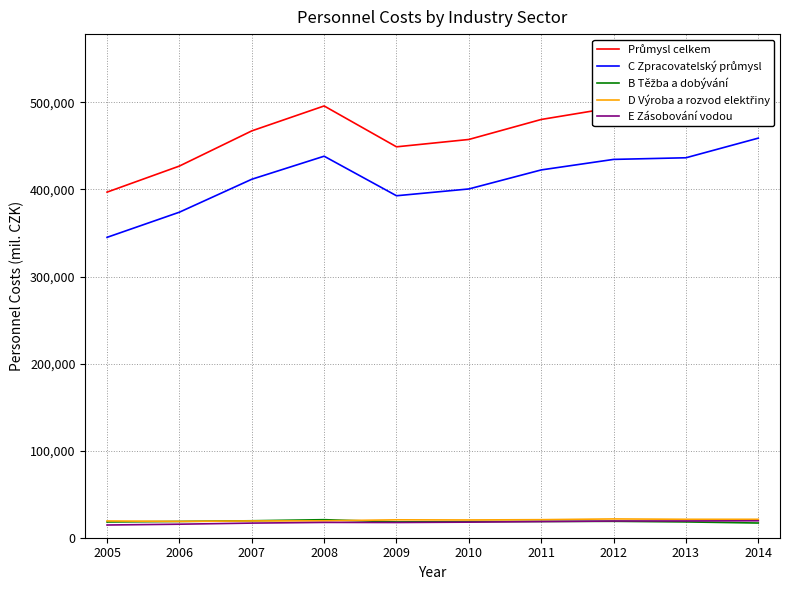

How many interior local peaks does the Průmysl celkem series have?

1